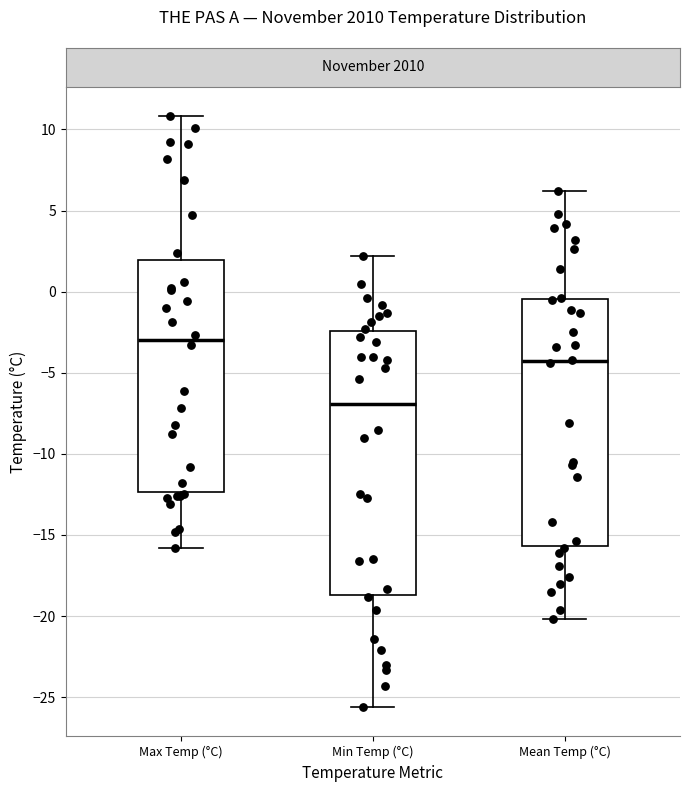

Reading left to right, read every box against the y-axis: the position of its median line, the range the box covers, and the ends of its whiskers. The values are not printed on the chart, so give them approximately, as read against the axis.

Max Temp (°C): median -3.0, box -12.5 to 2.0, whiskers -16.0 to 11.0
Min Temp (°C): median -7.0, box -18.5 to -2.5, whiskers -25.5 to 2.0
Mean Temp (°C): median -4.5, box -15.5 to -0.5, whiskers -20.0 to 6.0